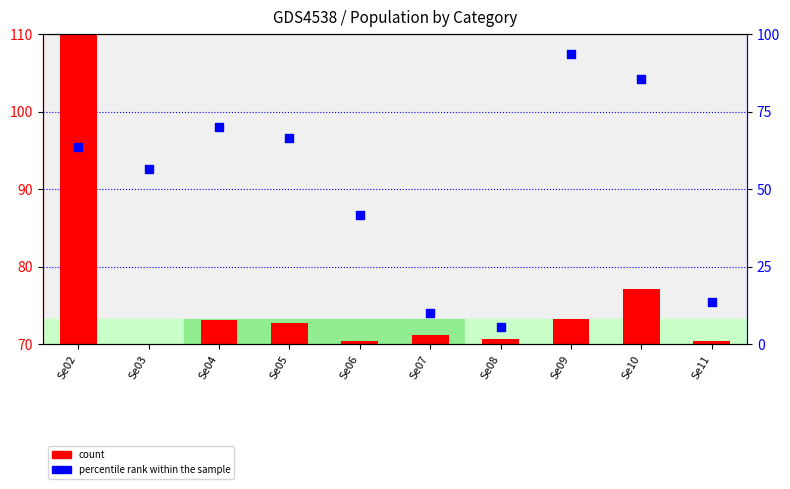

Which series has the largest Y range (max minus min)?

percentile rank within the sample